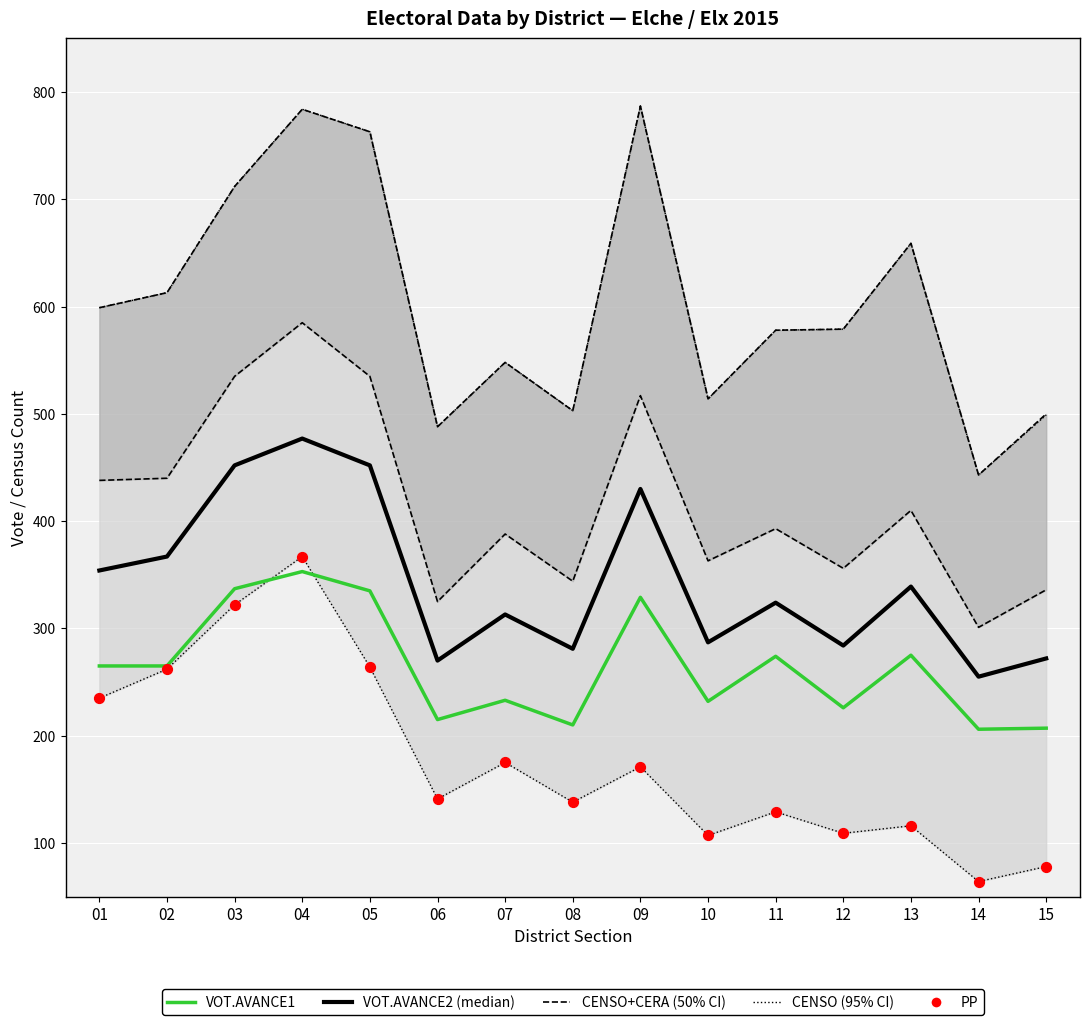

What are all the series names shown in the legend?

CENSO+CERA, CENSO, VOT.AVANCE2 (median), VOT.AVANCE1, PP